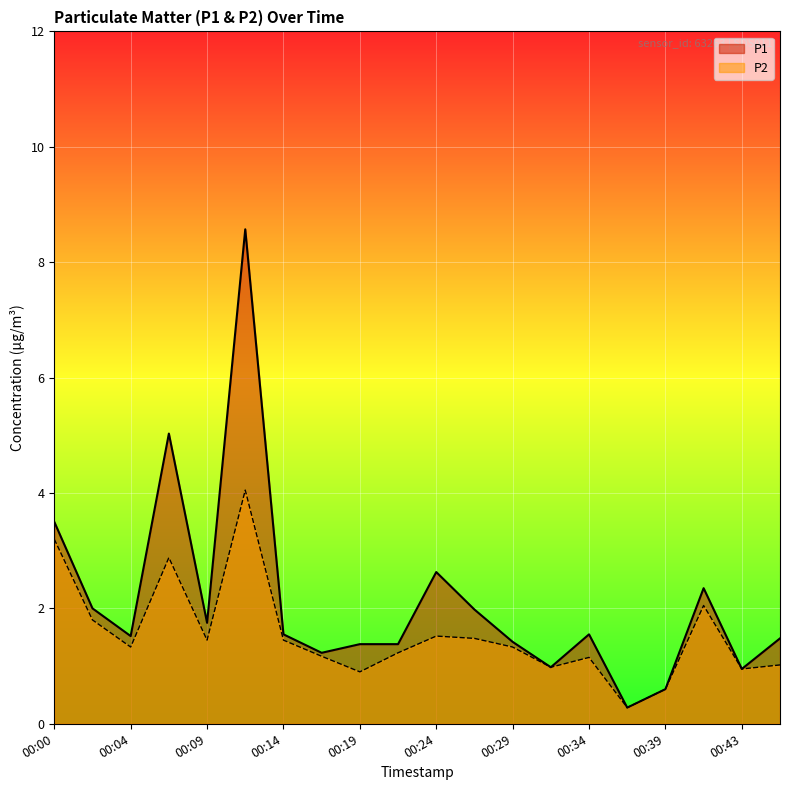

Which category has the highest value in the P1 series?

00:12